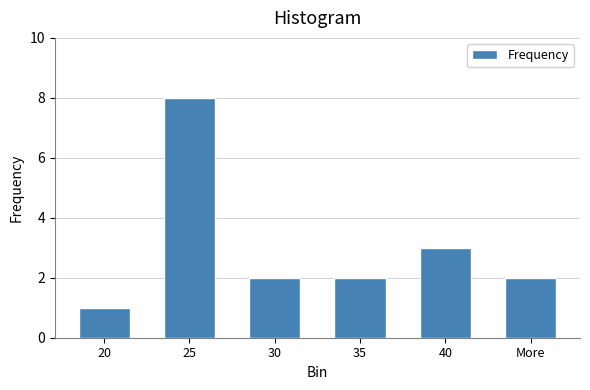

Reading left to right, what are all the values shown in this chart?

20=1	25=8	30=2	35=2	40=3	More=2